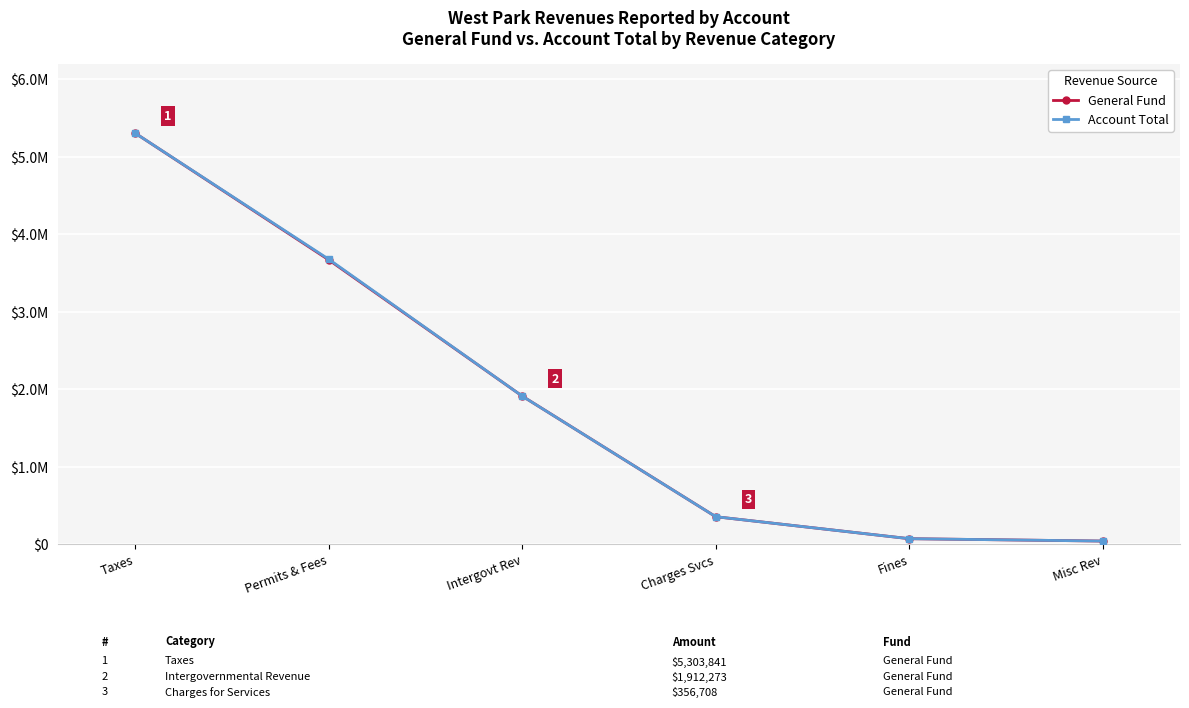

Reading left to right, transcribe all the data shown in this chart.

General Fund: Taxes=5303841	Permits & Fees=3669574	Intergovt Rev=1912273	Charges Svcs=356708	Fines=73248	Misc Rev=42534
Account Total: Taxes=5303841	Permits & Fees=3678014	Intergovt Rev=1912273	Charges Svcs=356708	Fines=73248	Misc Rev=42534